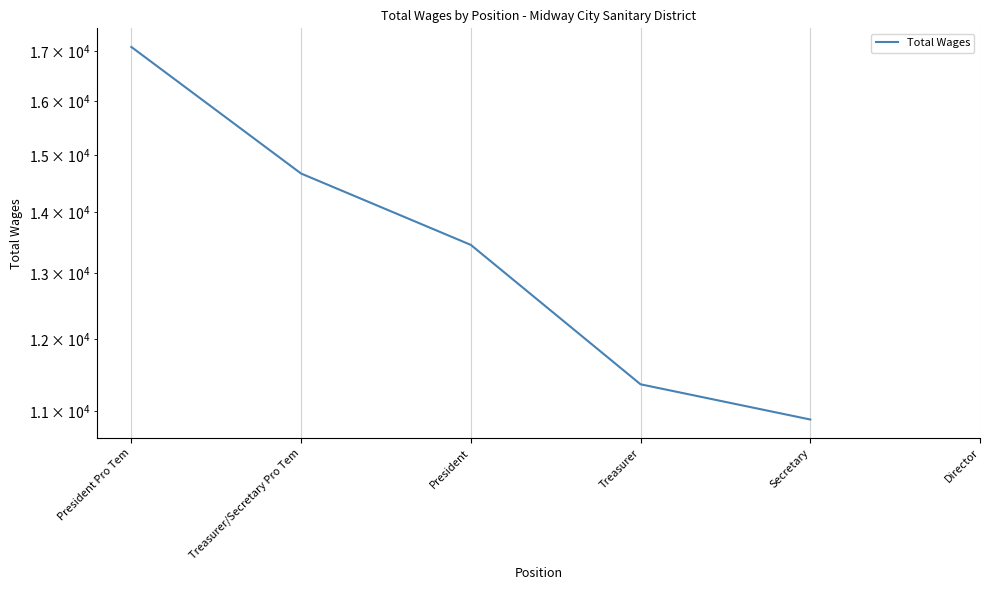

Is it true that the value at Treasurer is 11362.0?

True